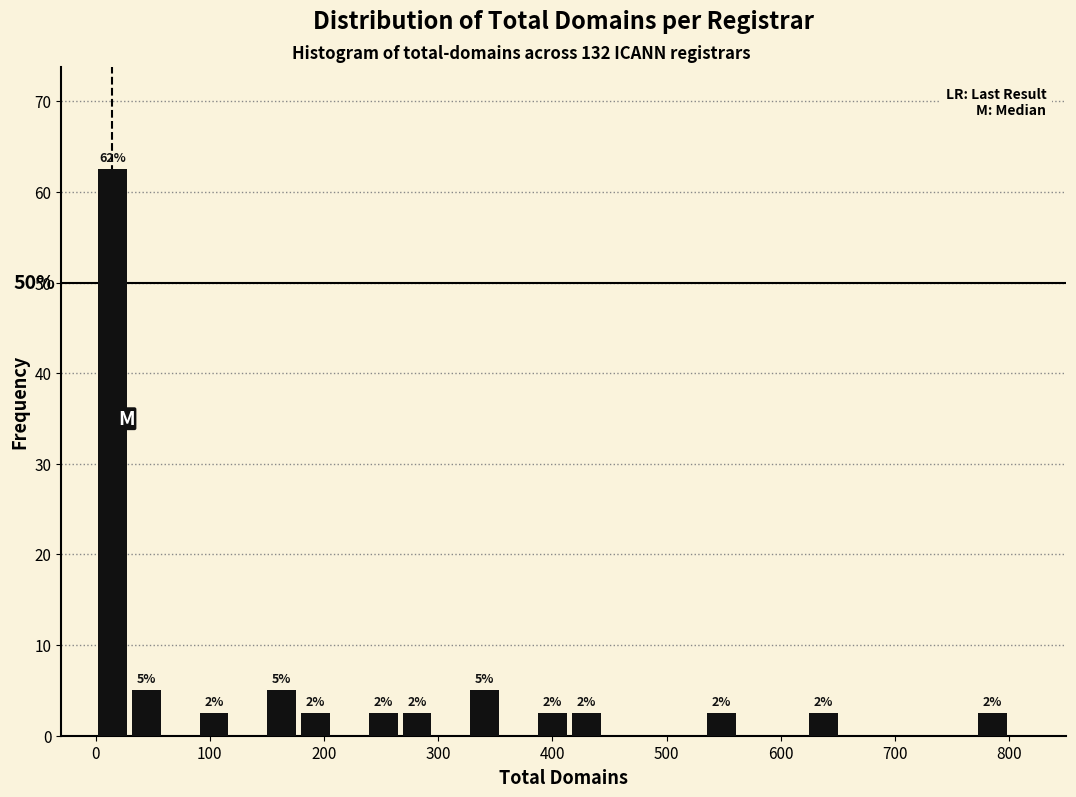

Read against the x-axis, roughly where is the centre of the tallest bar?

10